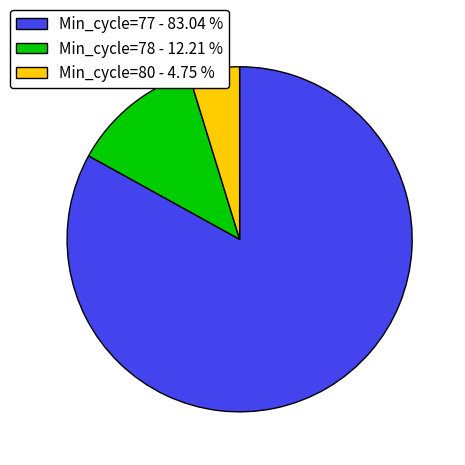

Rank the categories by value from highest to lowest.

Min_cycle=77 - 83.04 %, Min_cycle=78 - 12.21 %, Min_cycle=80 - 4.75 %